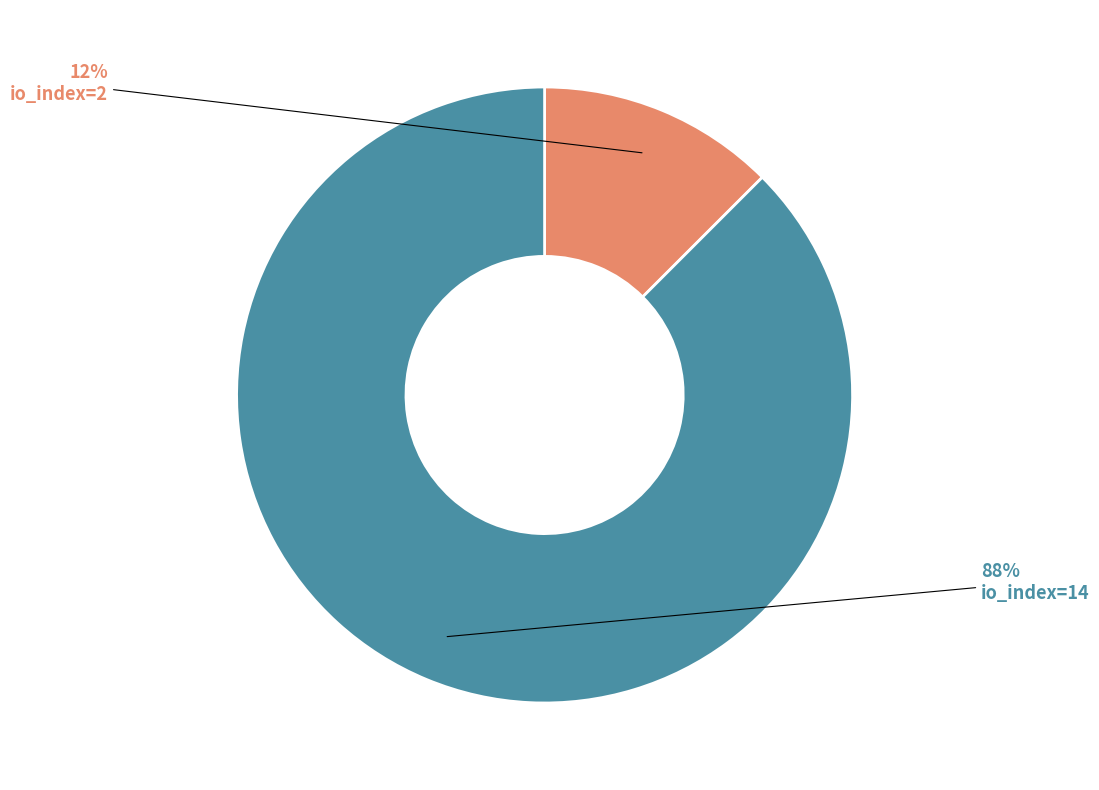

Is the sum of io_index=2 and io_index=14 greater than half?

Yes